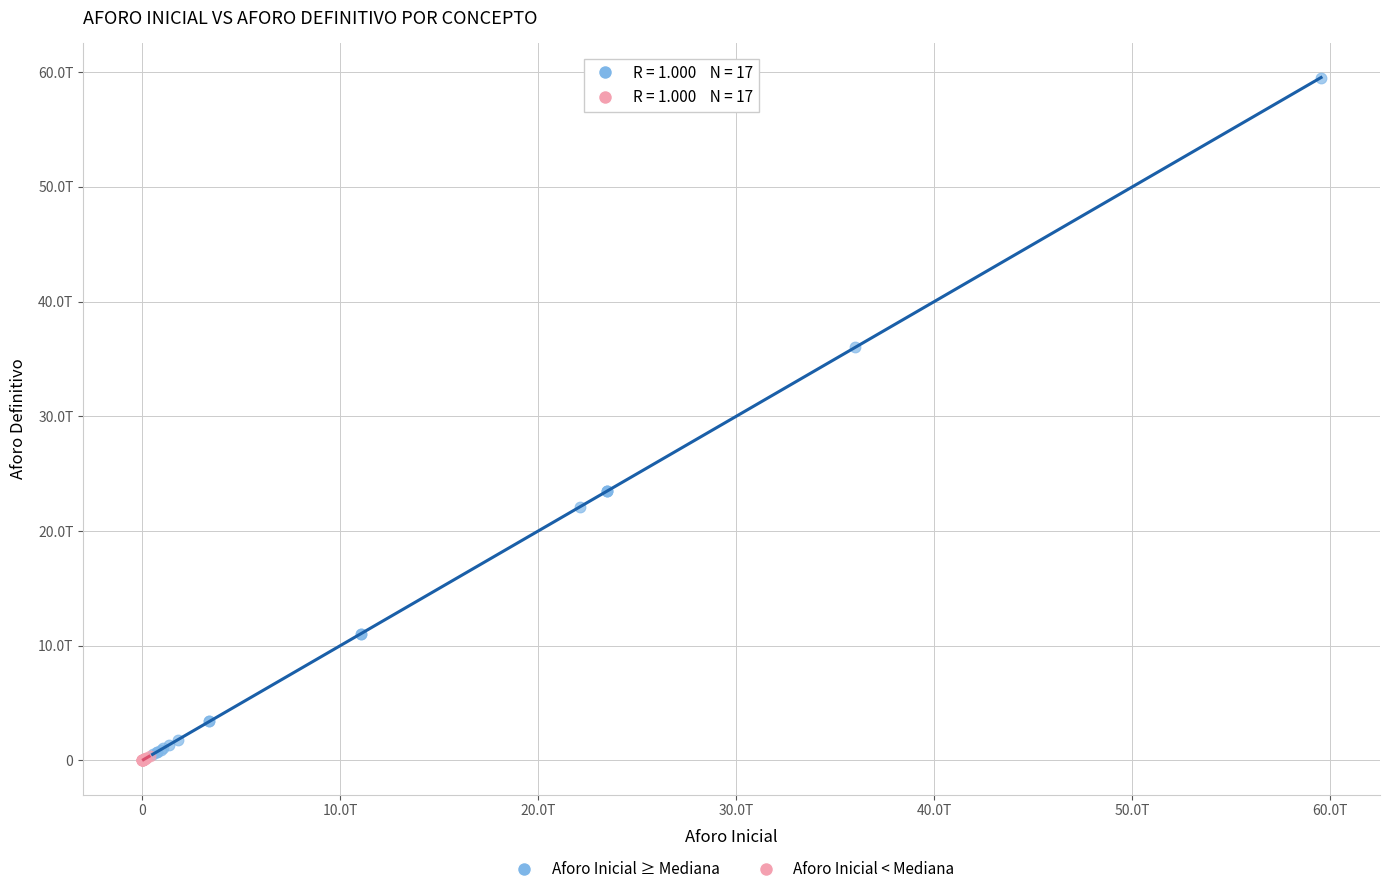

Which series has the largest Y range (max minus min)?

Aforo Inicial ≥ Mediana